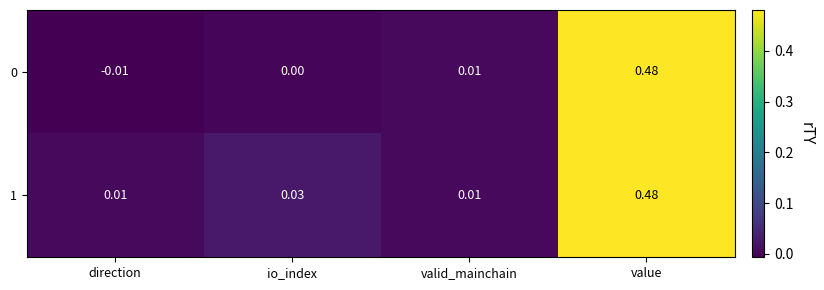

Is the value of 1 at io_index greater than the value of 0 at io_index?

Yes